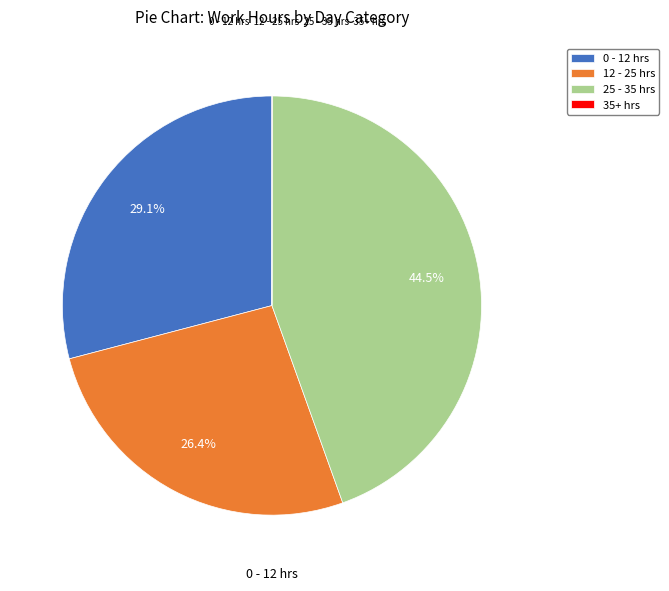

How much of the chart is everything except 25 - 35 hrs?

55.5%